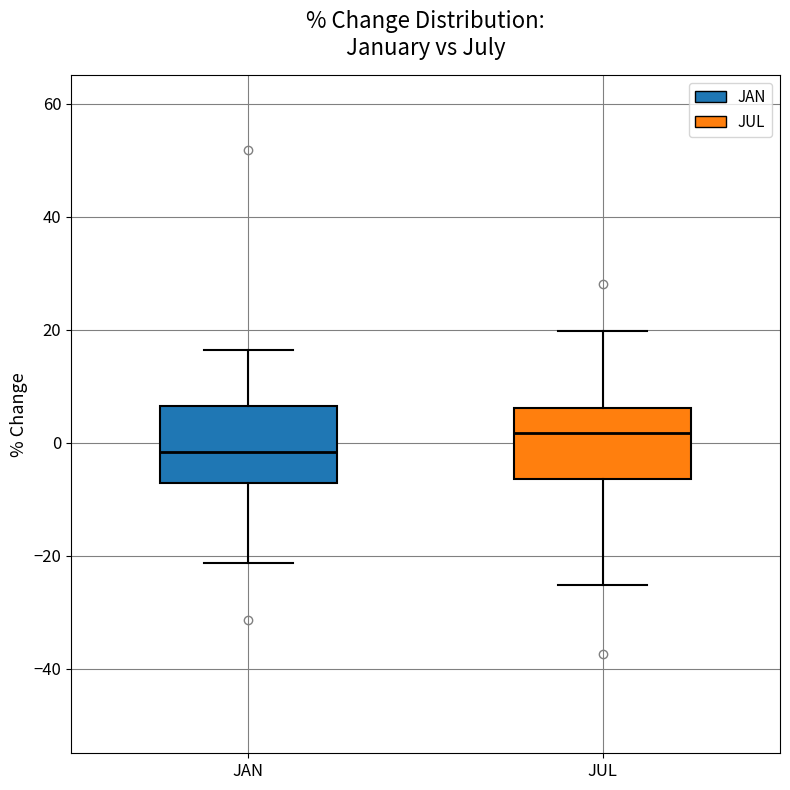

Where is the upper edge of the box for JAN on the y-axis? The values are not printed on the chart, so give them approximately, as read against the axis.

6